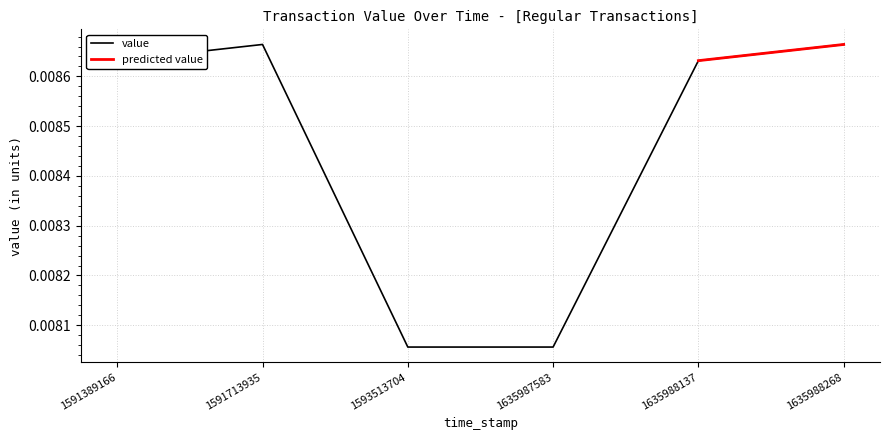

How many values are between 0 and 1?

6